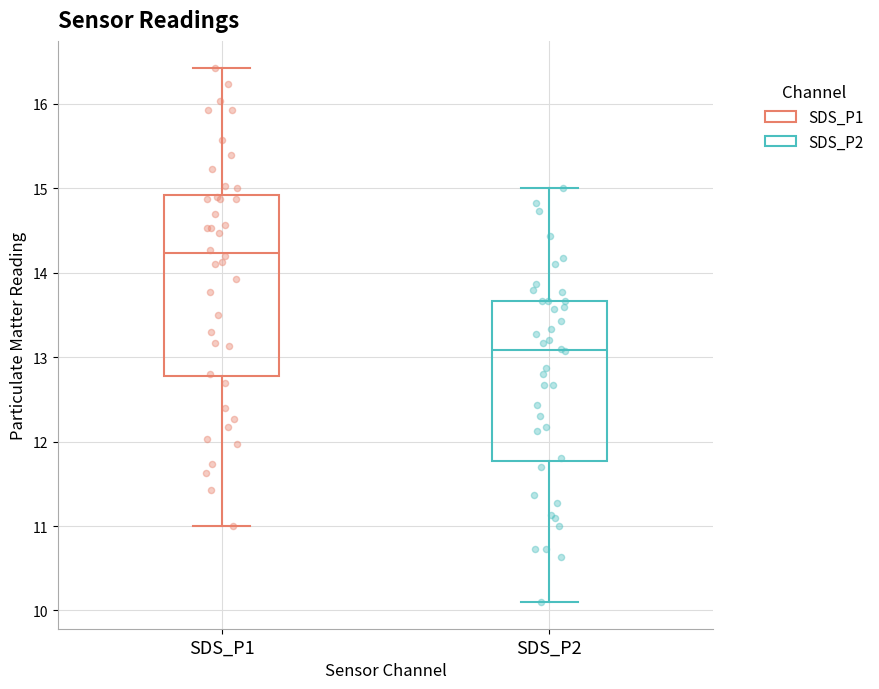

Which box is the tallest, from its lower edge to its upper edge?

SDS_P1